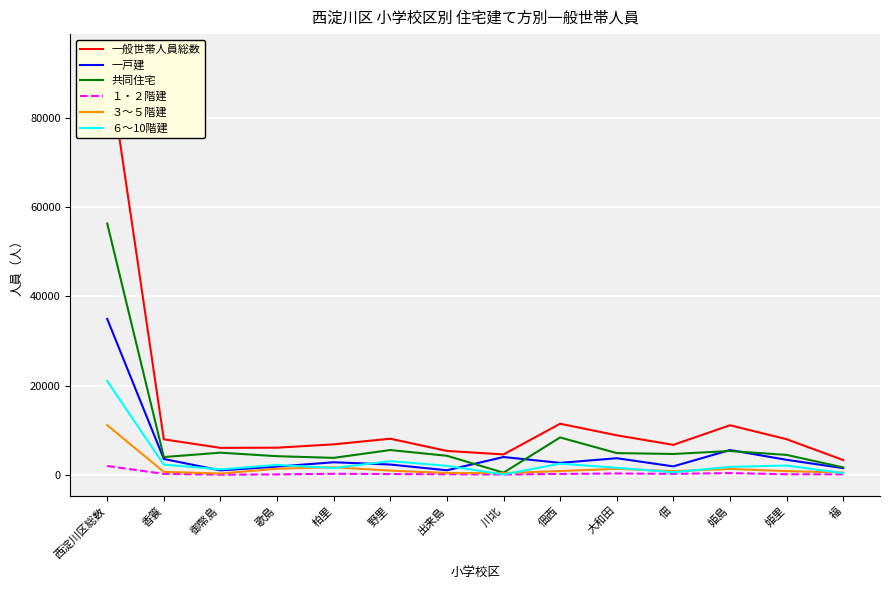

Which series changed the most between 柏里 and 福?

一般世帯人員総数